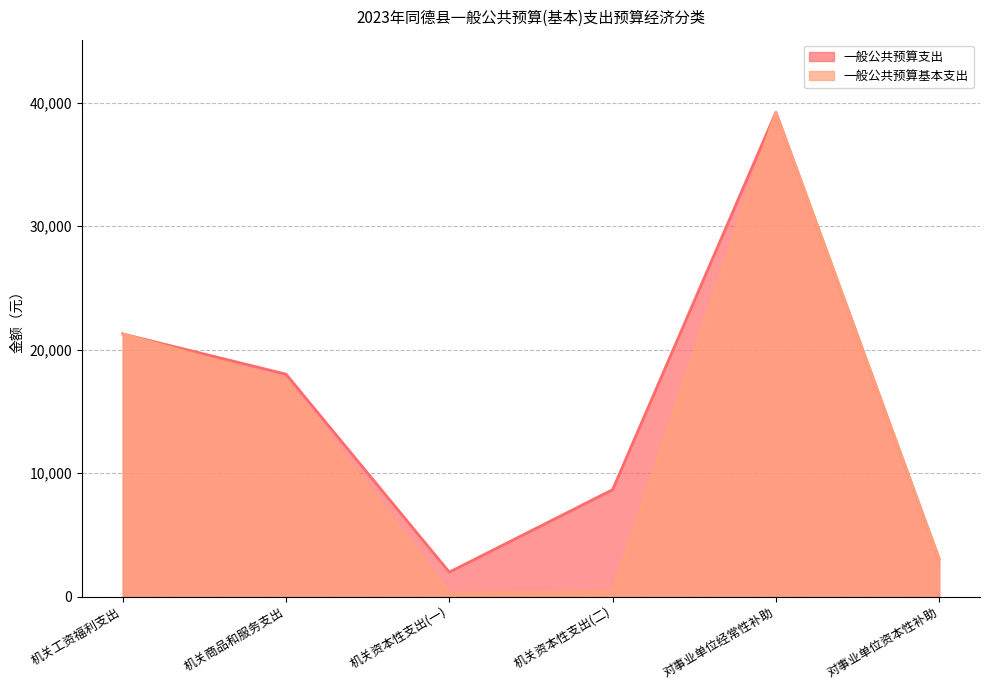

At how many categories does at least one series exceed 5736?

4